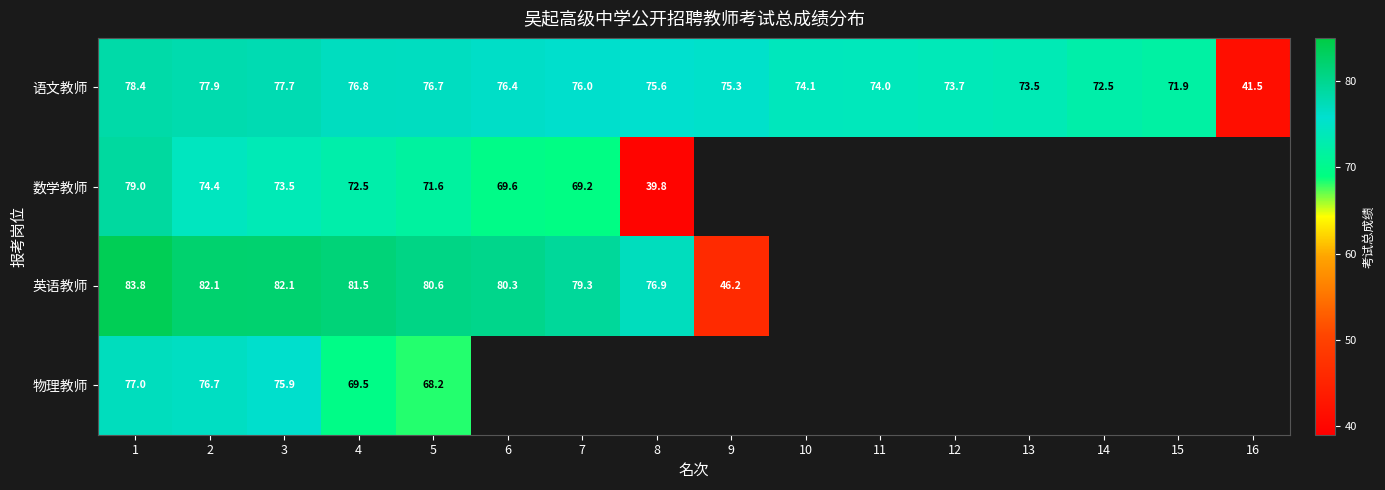

At which label does 语文教师 reach its peak?

1